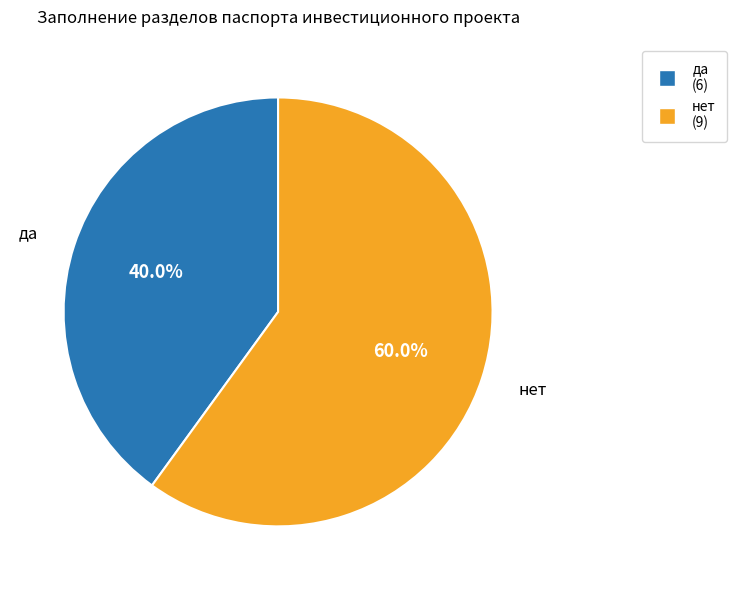

True or false: нет accounts for 60% of the total.

True